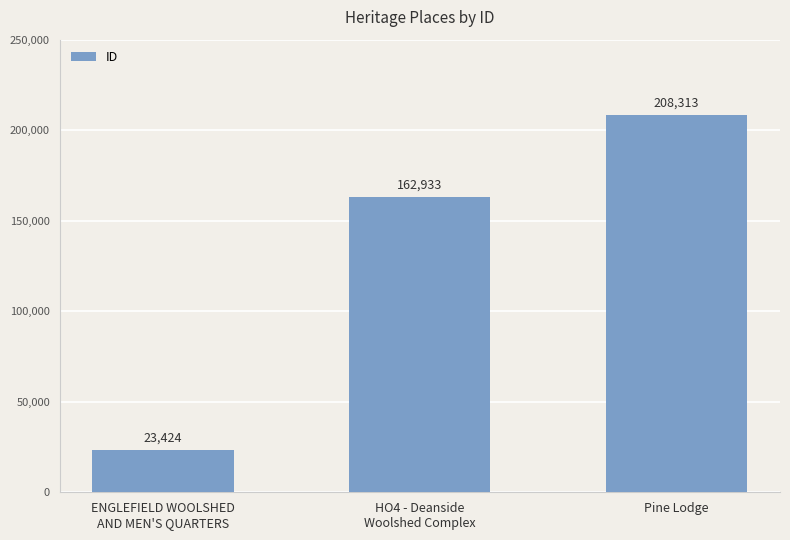

Which label corresponds to the largest value in the chart?

Pine Lodge